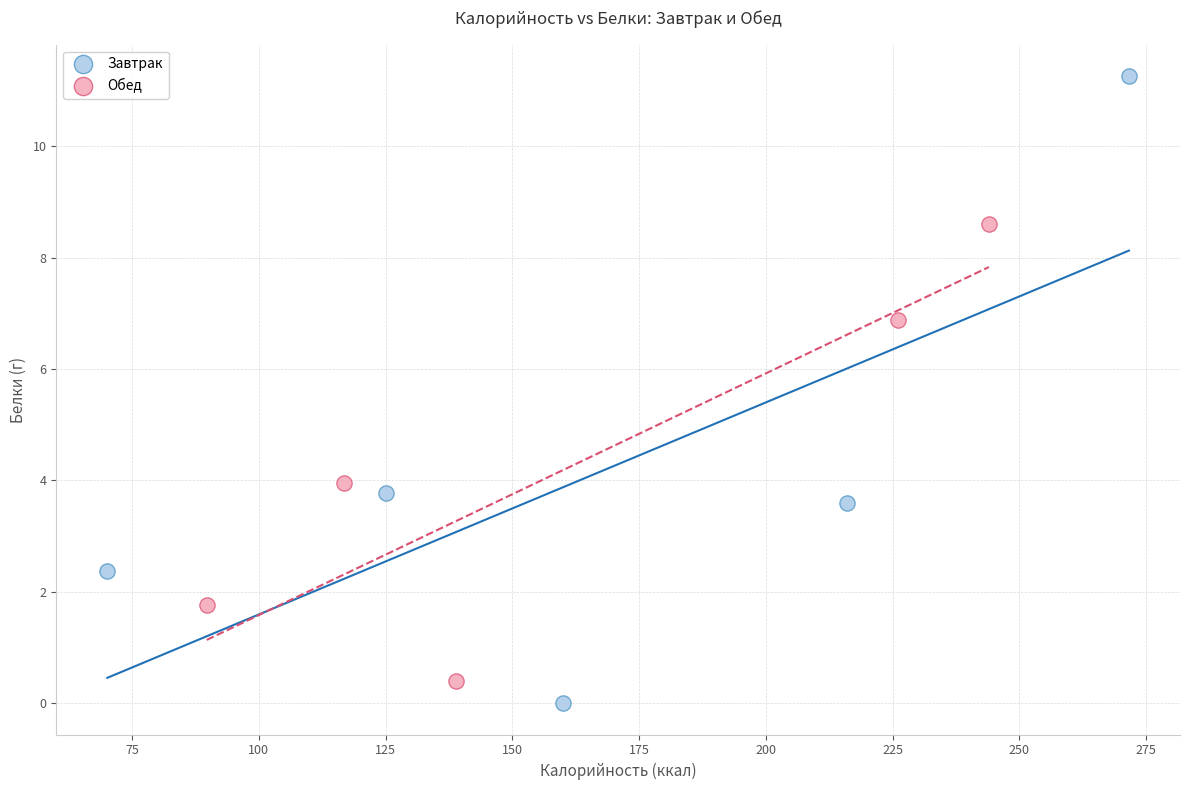

Which series reaches the maximum Y coordinate?

Завтрак